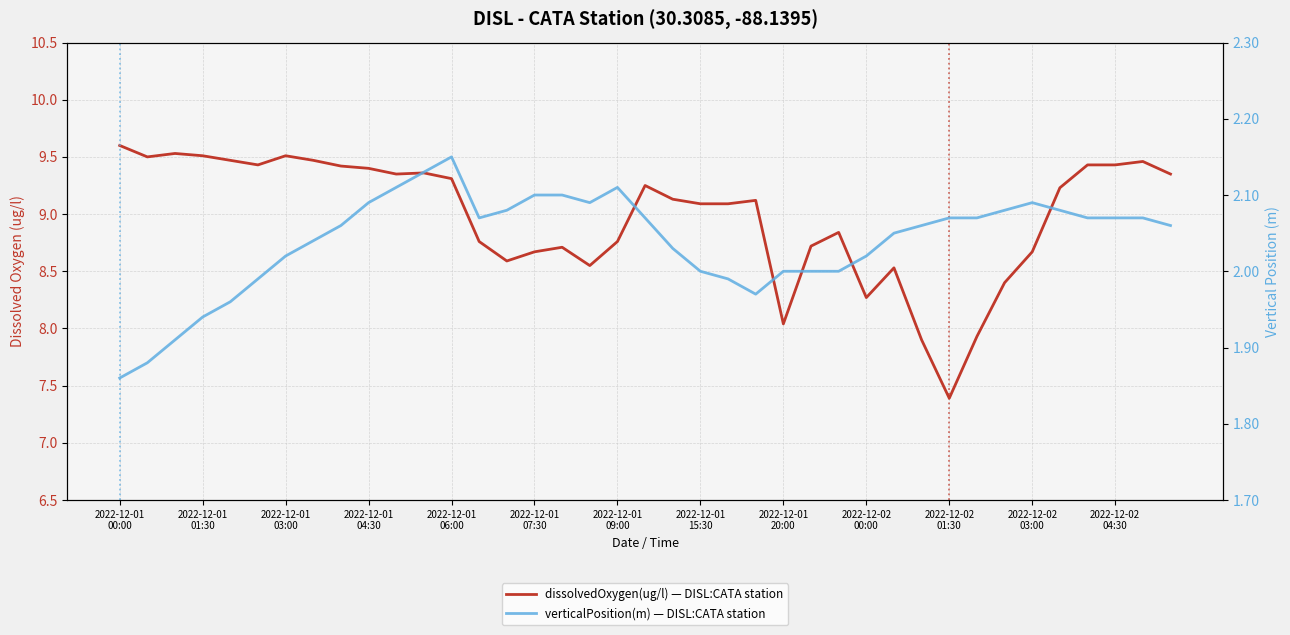

Is the value of verticalPosition(m) at 2022-12-02
04:30 greater than the value of dissolvedOxygen(ug/l) at 19?

No